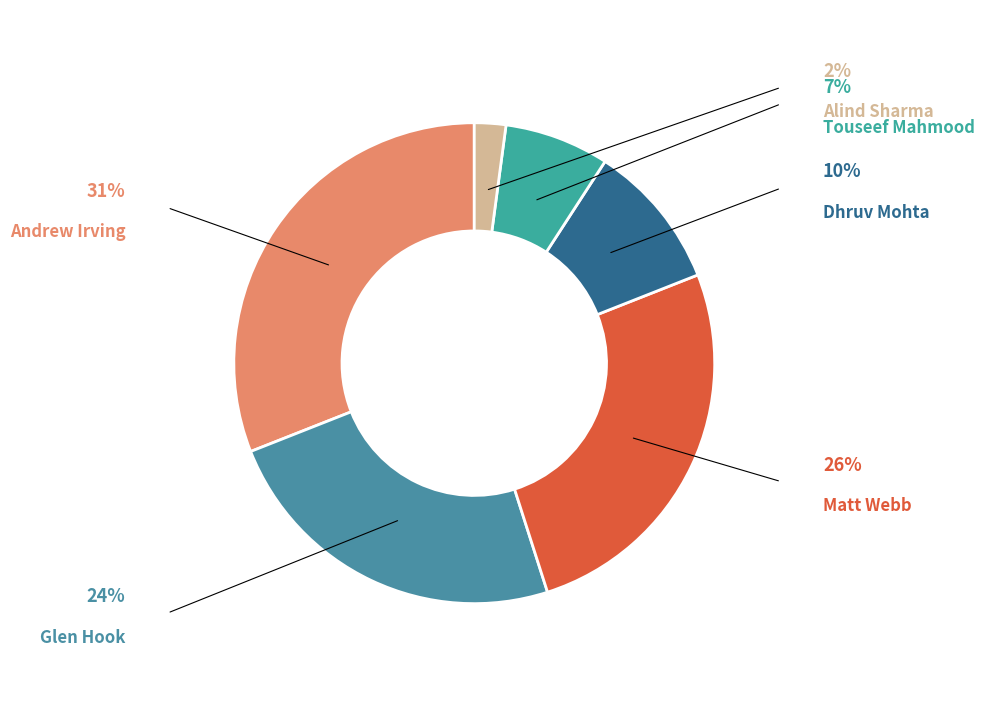

Does any single category account for the majority?

No